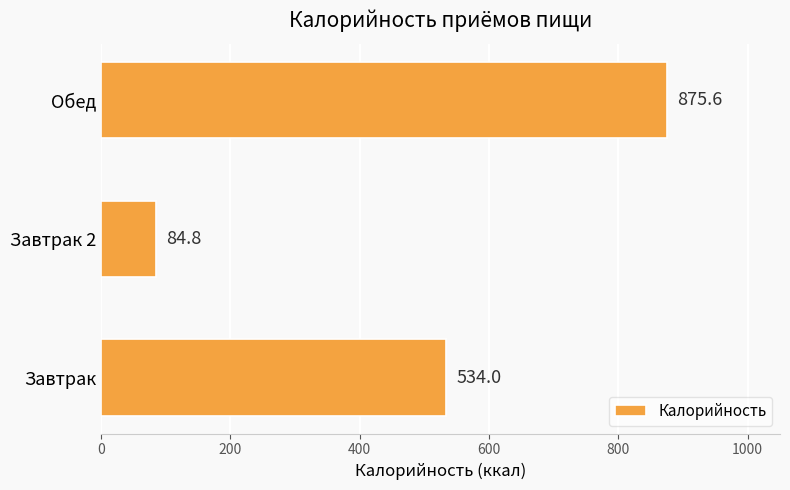

Reading bottom to top, list all the values displayed in this chart.

Завтрак=534.0	Завтрак 2=84.8	Обед=875.6